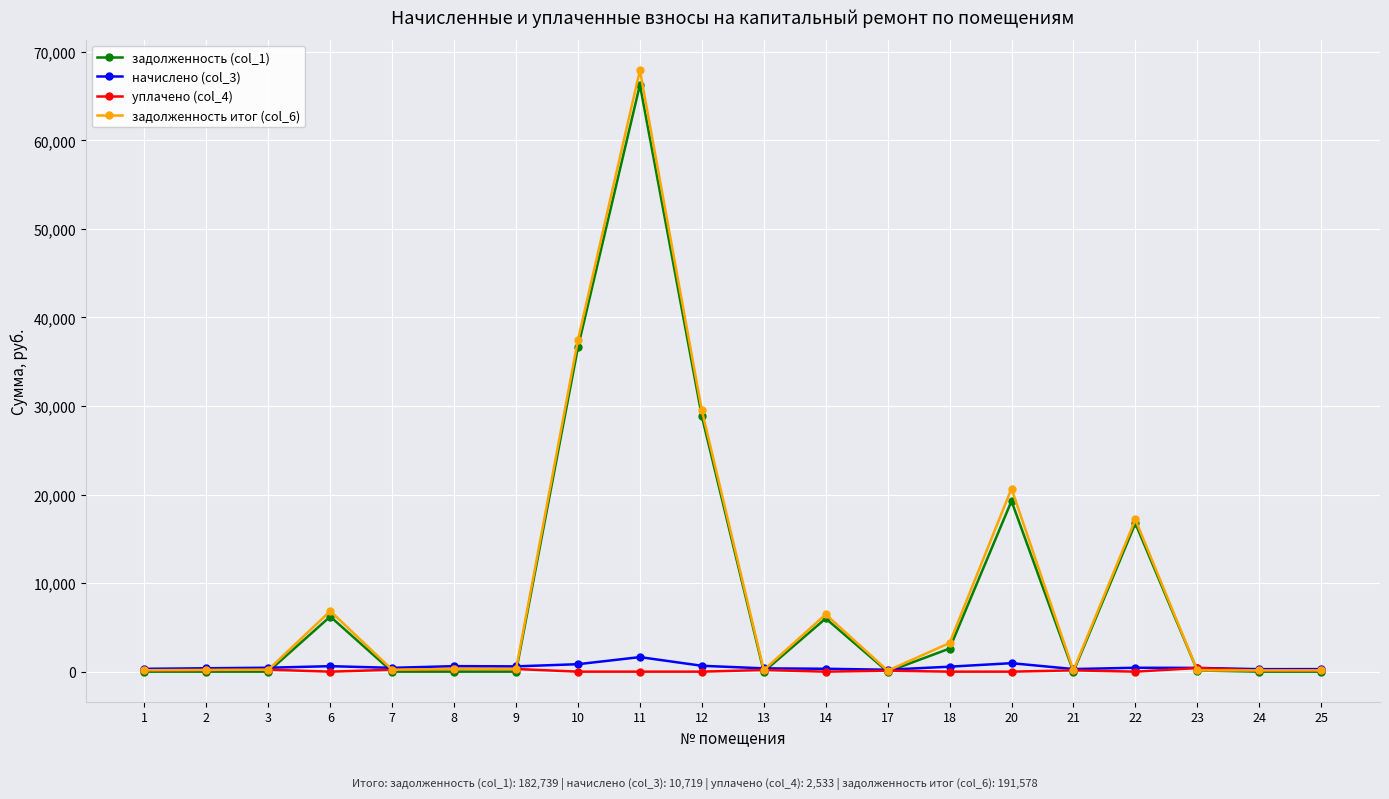

True or false: начислено (col_3) has more than 0 interior local peaks.

True